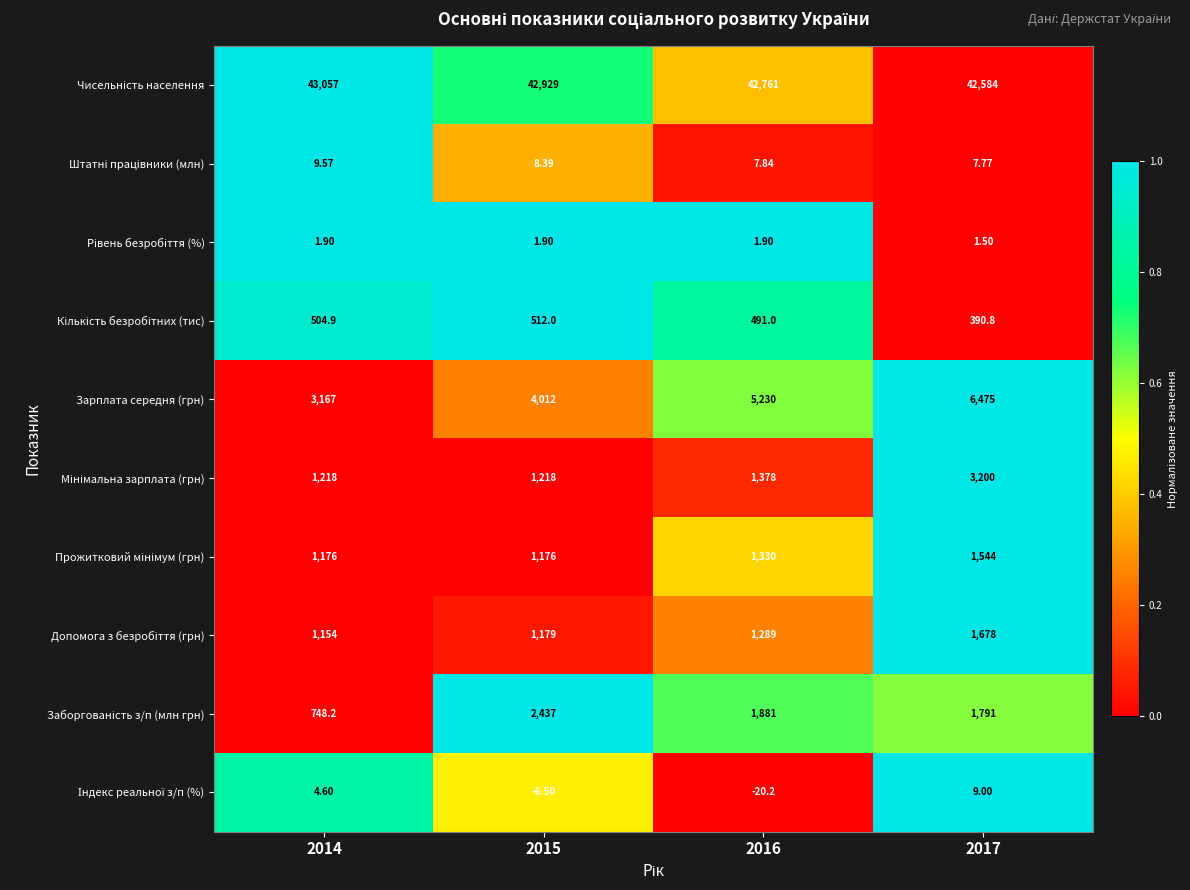

How many series are shown in this chart?

10